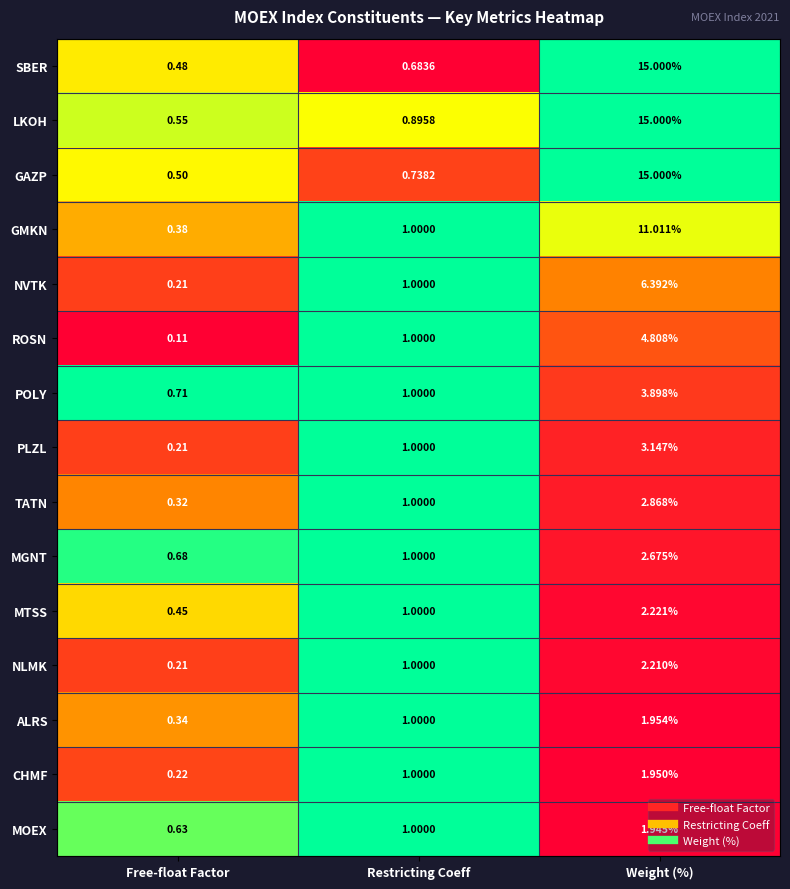

Which series has the widest spread of values?

SBER